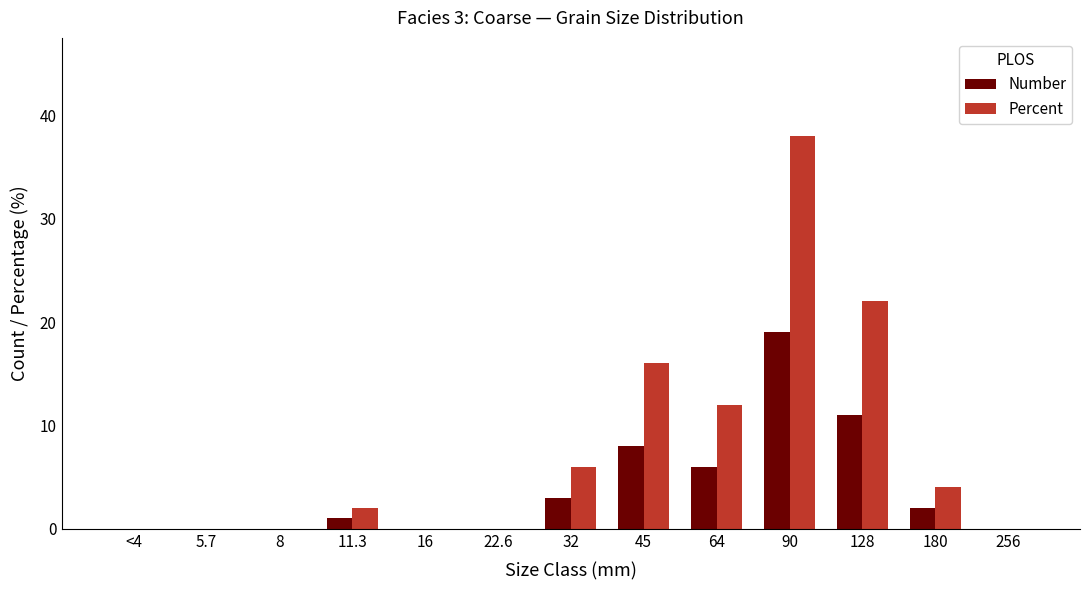

Count the number of data series in this chart.

2